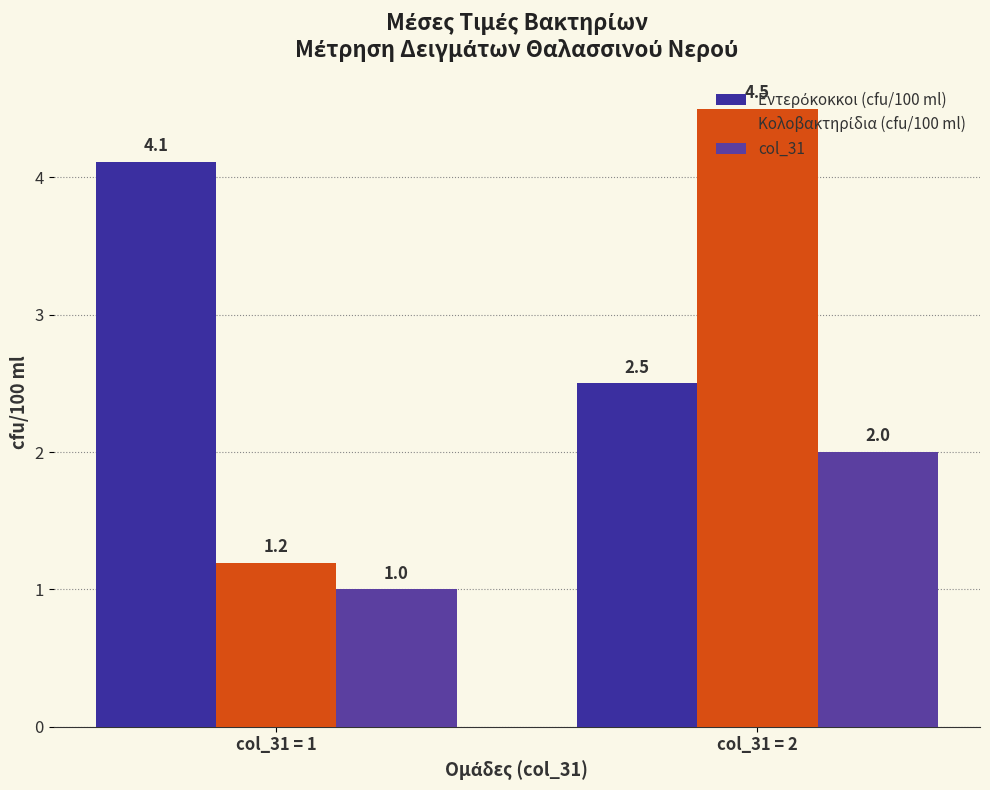

Which series changed the most between col_31 = 1 and col_31 = 2?

Κολοβακτηρίδια (cfu/100 ml)